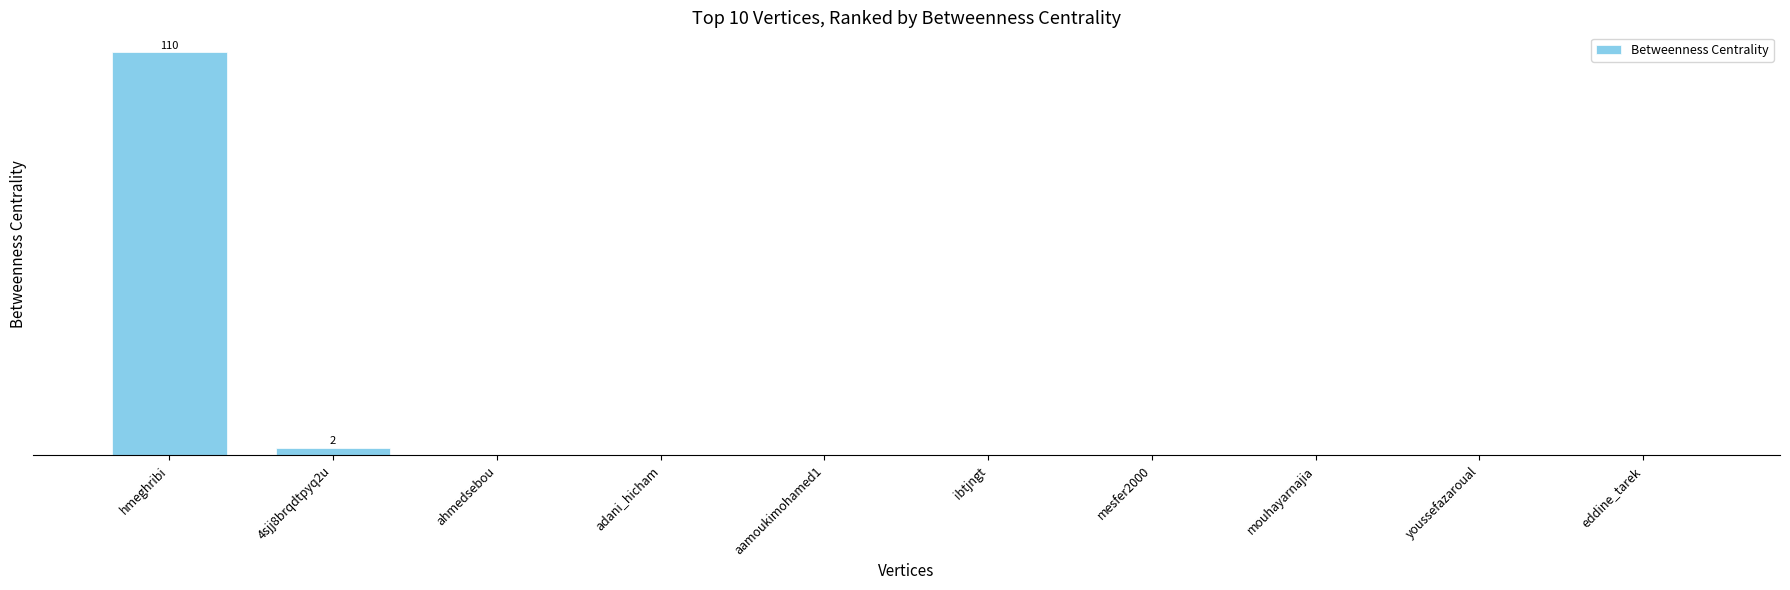

Is it true that the value at youssefazaroual is 67?

False